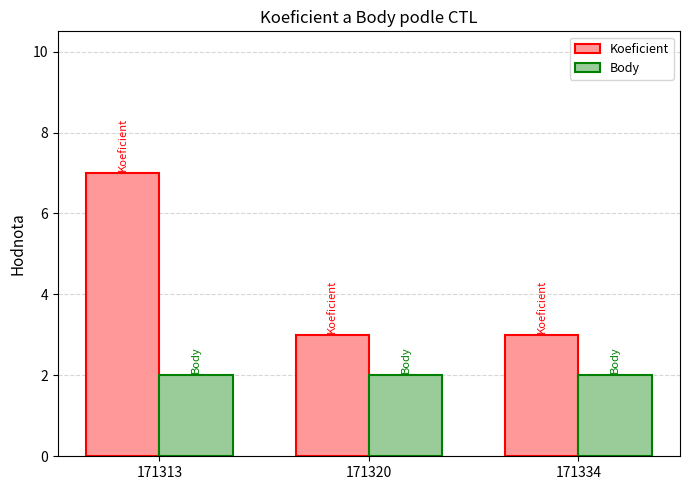

Reading left to right, what are all the values shown in this chart?

Koeficient: 171313=7	171320=3	171334=3
Body: 171313=2	171320=2	171334=2